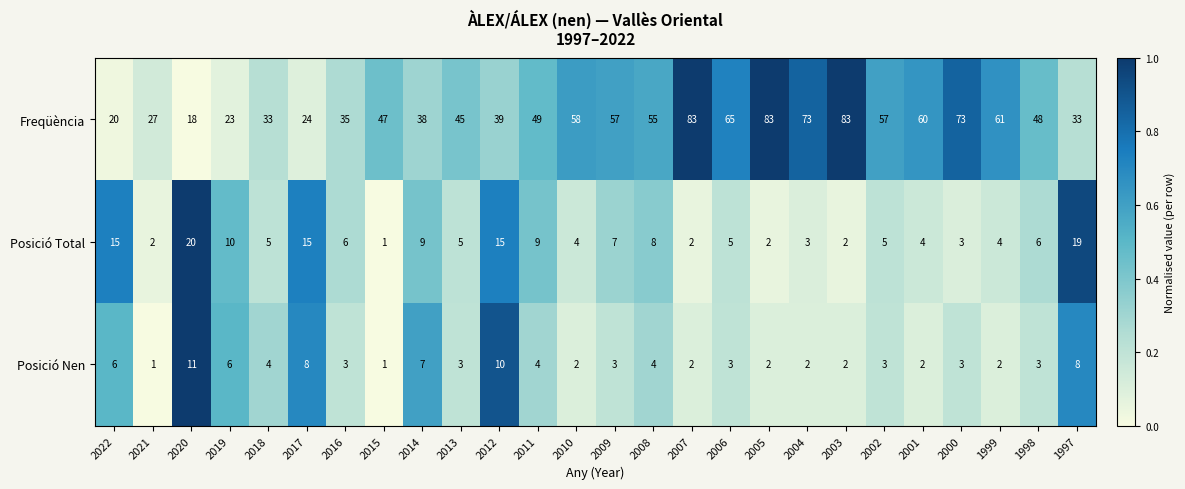

Is the value of Posició Total at 2022 greater than the value of Freqüència at 2007?

No